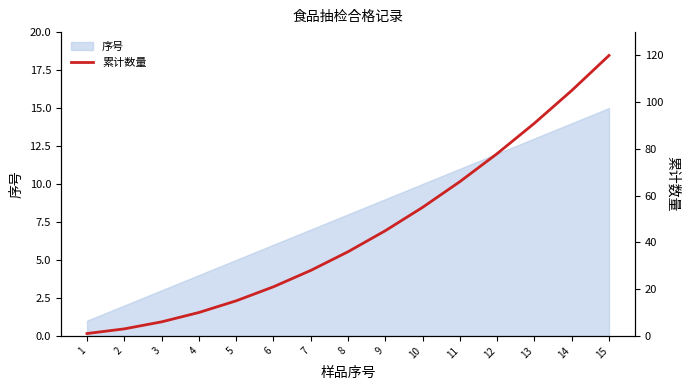

List the labels in order of value, largest first.

15, 14, 13, 12, 11, 10, 9, 8, 7, 6, 5, 4, 3, 2, 1